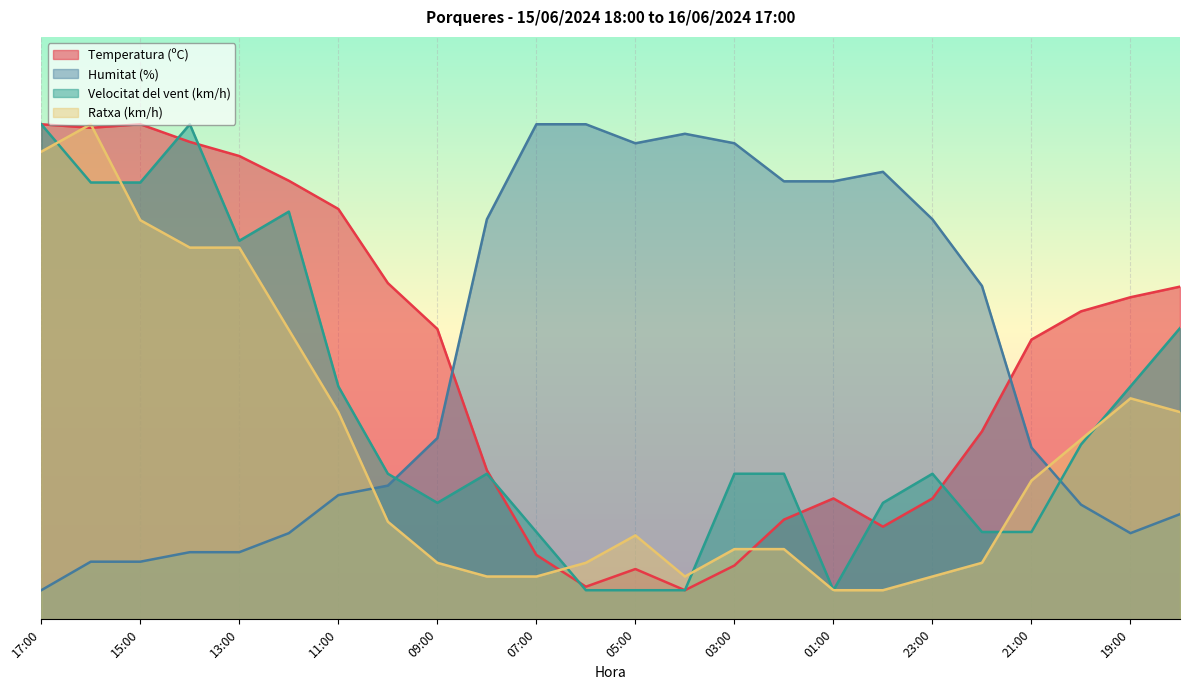

At which category does the chart reach its minimum across all series?

04:00